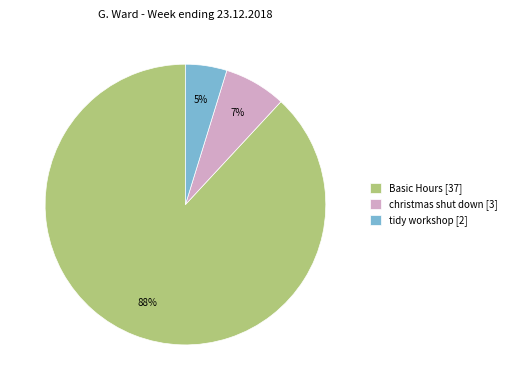

Do christmas shut down [3] and Basic Hours [37] together represent more than half of the pie?

Yes